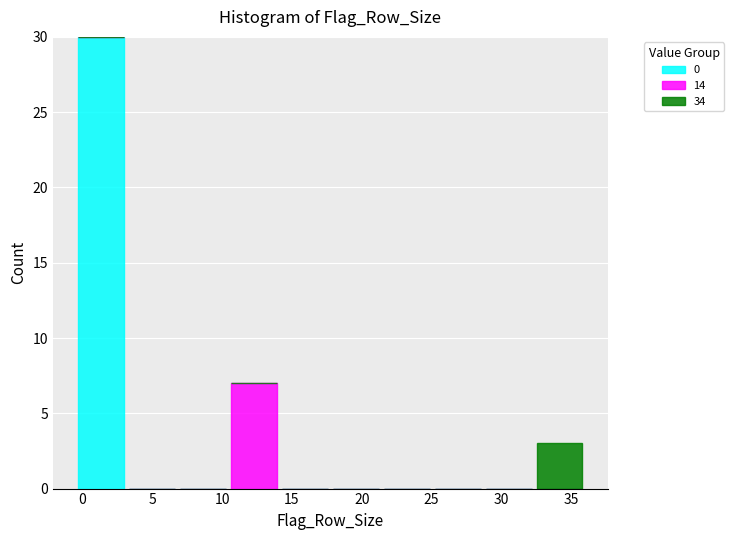

Reading left to right, transcribe this chart: for each stacked bar, give the range it covers on the x-axis and its total height. Neither the bar edges nor the heights are printed on the chart, so give them approximately, as read against the axes.

-0.50 to 3.15: 30
3.15 to 6.80: 0
6.80 to 10.45: 0
10.45 to 14.10: 7
14.10 to 17.75: 0
17.75 to 21.40: 0
21.40 to 25.05: 0
25.05 to 28.70: 0
28.70 to 32.35: 0
32.35 to 36.00: 3